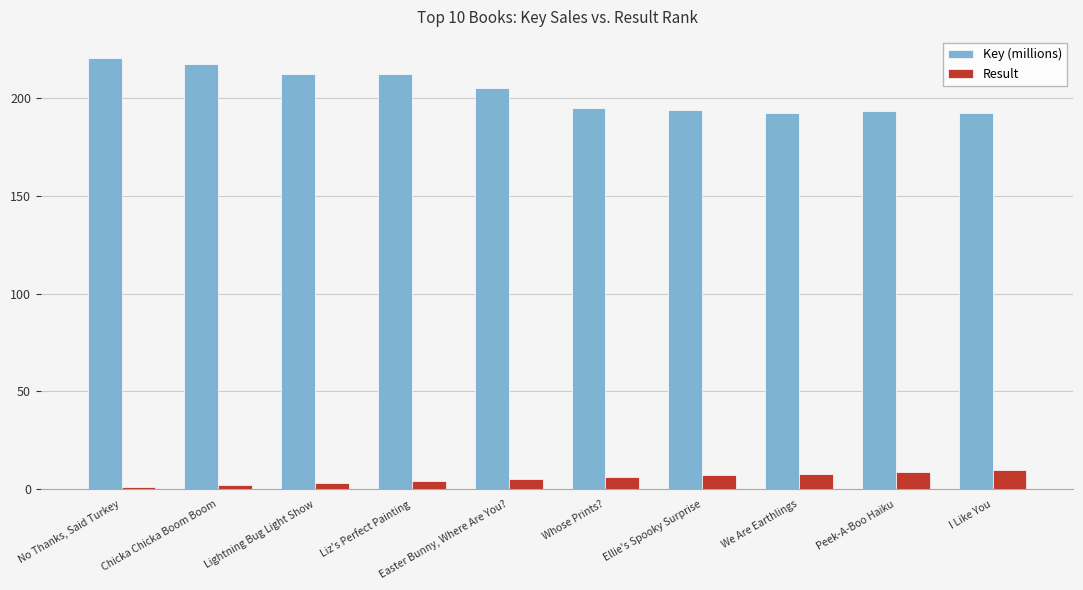

What is the label of the 6th bar from the right?

Easter Bunny, Where Are You?